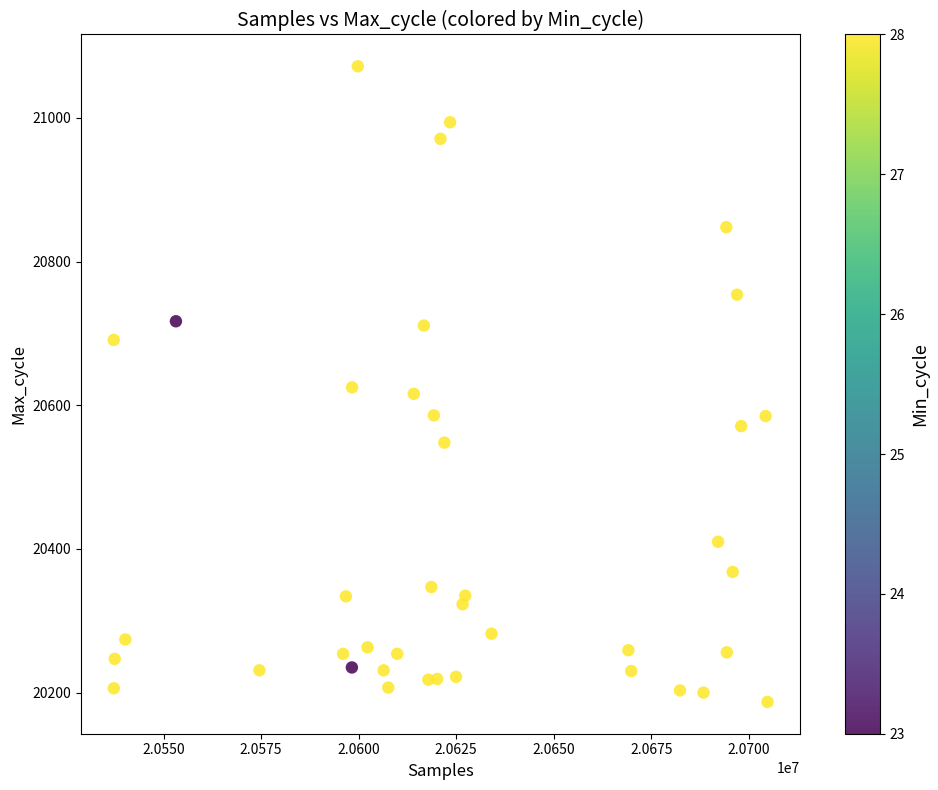

What is the range of Y values (max minus min)?

885